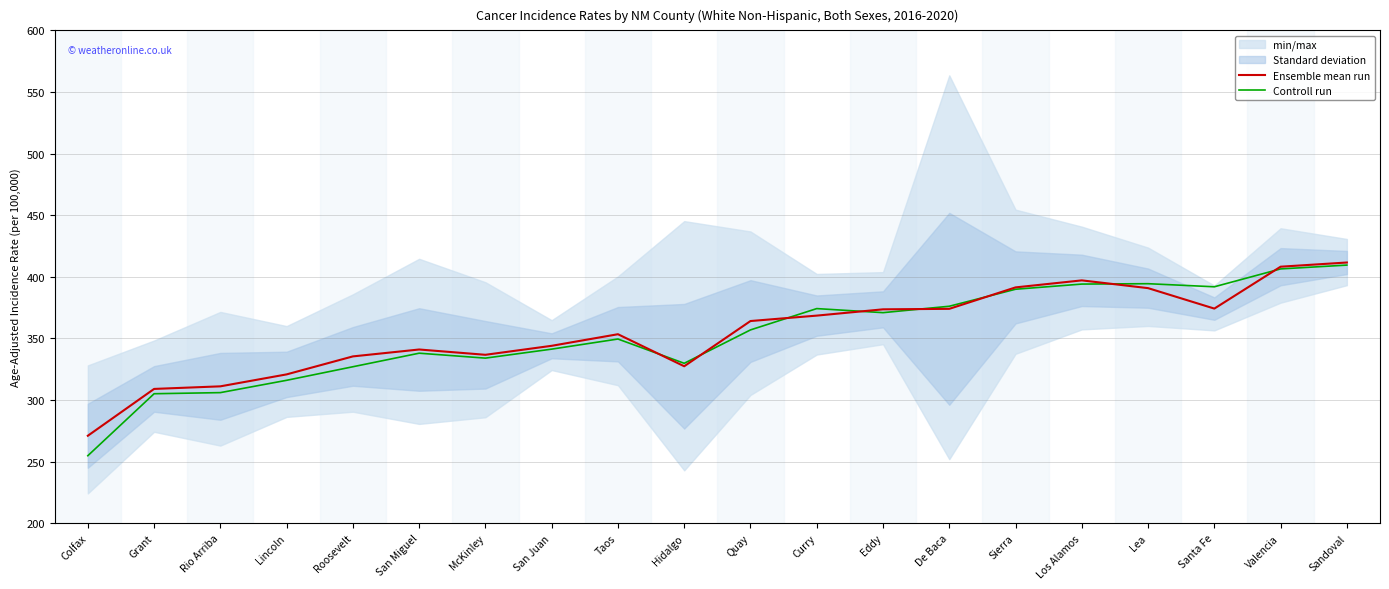

How many interior local peaks does the Controll run series have?

4